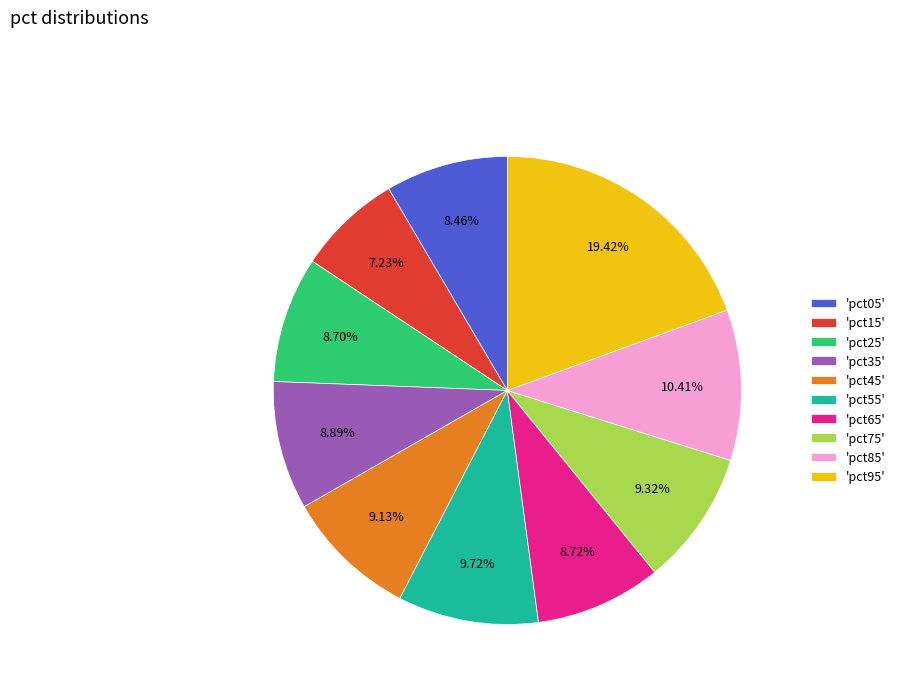

Is there any slice that represents more than half of the pie?

No